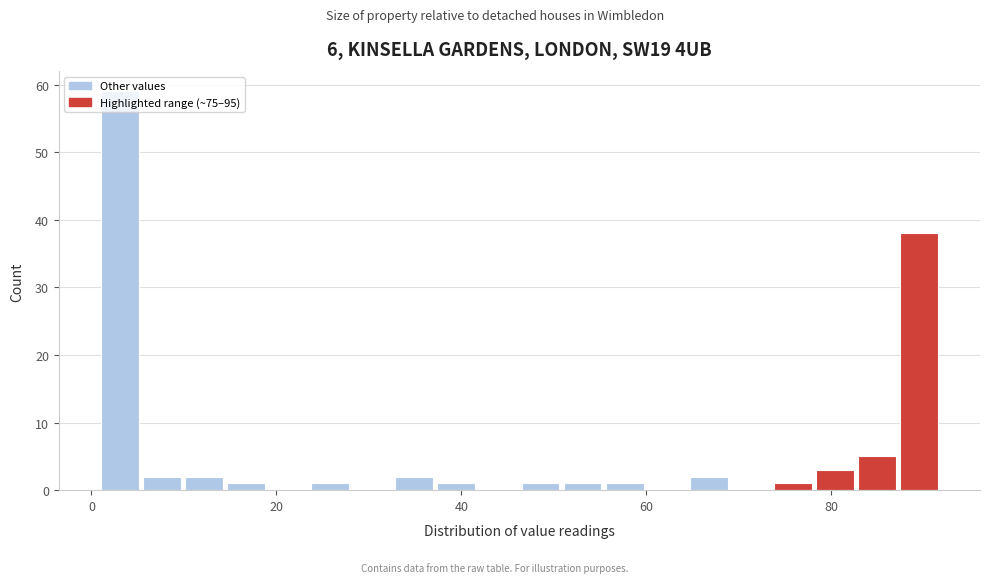

Around what value on the x-axis is the tallest bar? Give the approximate position of its centre, as read against the axis.

4